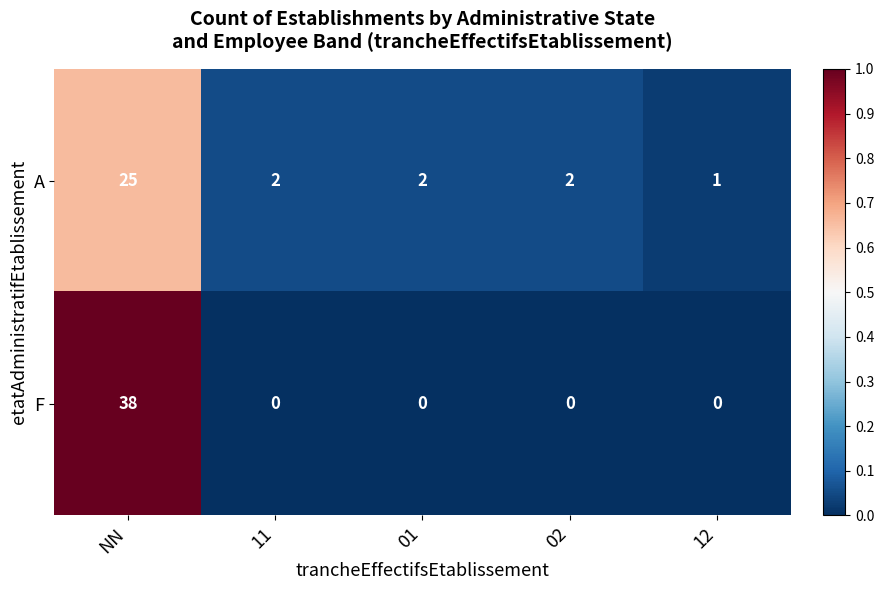

The value of A at 11 is 4. True or false?

False